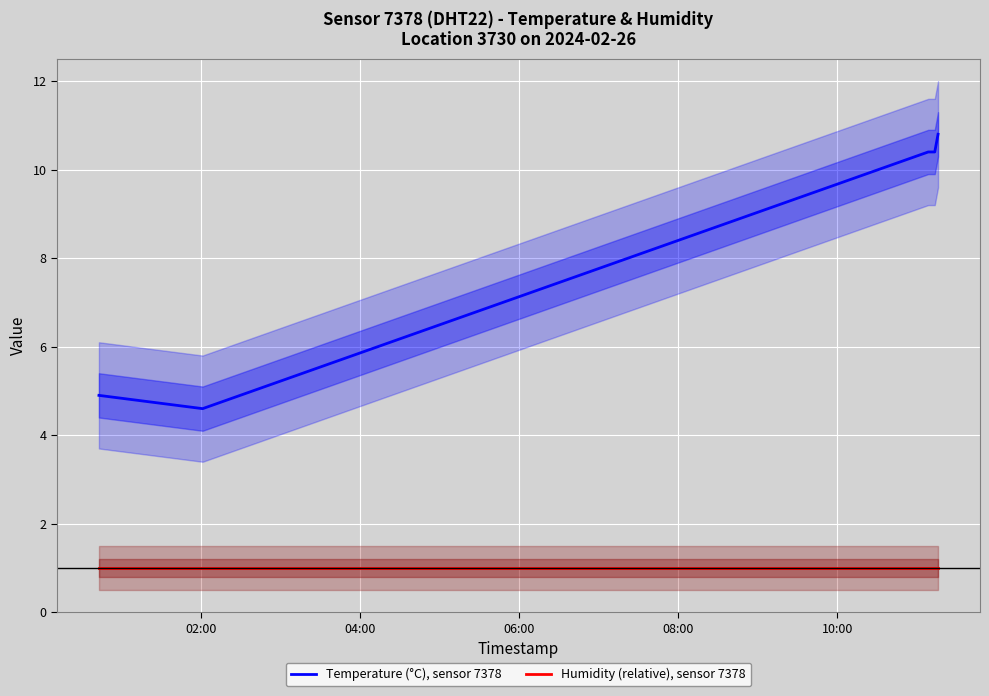

True or false: Temperature (°C), sensor 7378 and Humidity (relative), sensor 7378 intersect in this chart.

False